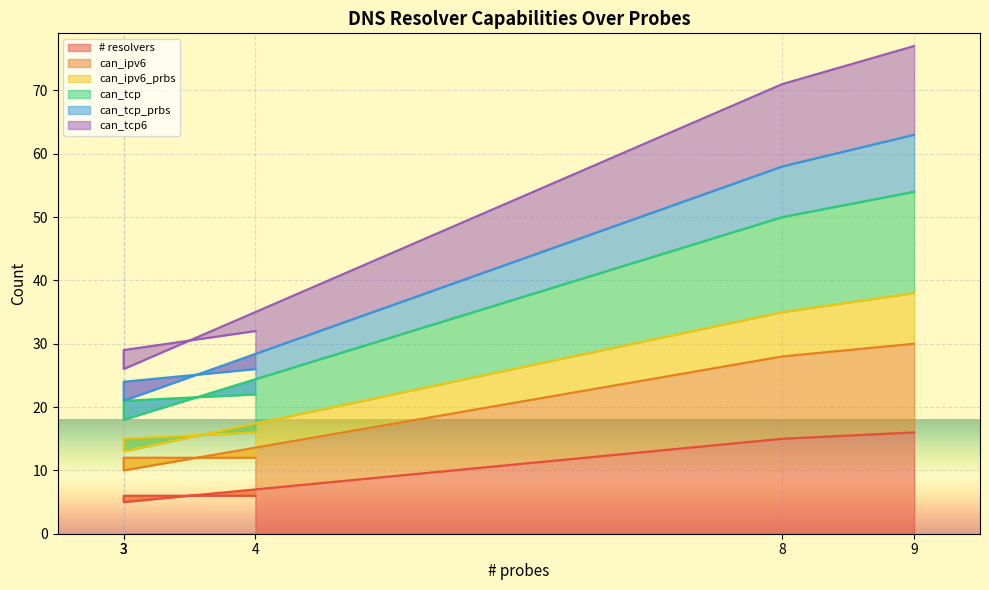

What are all the series names shown in the legend?

# resolvers, can_ipv6, can_ipv6_prbs, can_tcp, can_tcp_prbs, can_tcp6